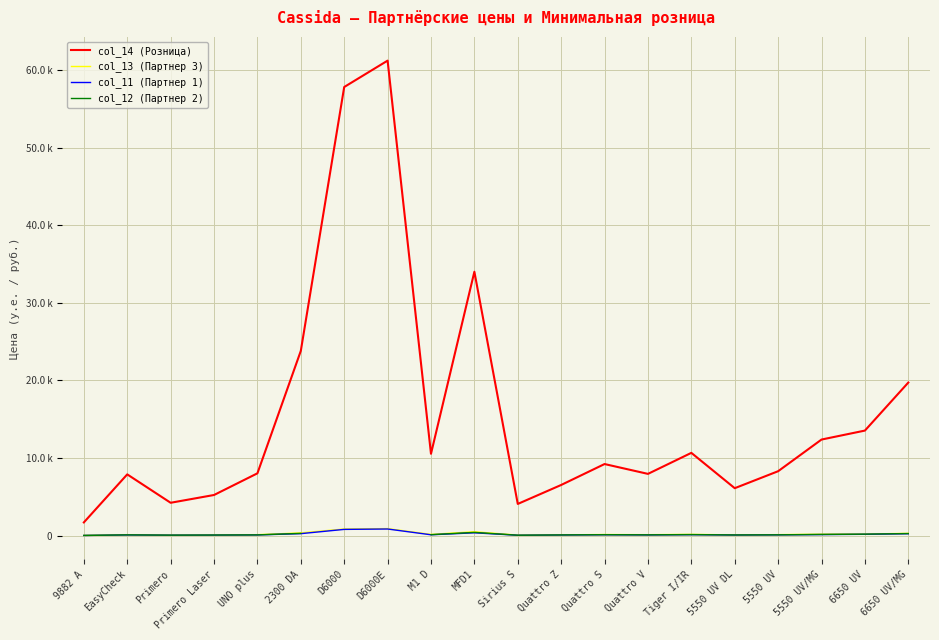

What position from the left is 2300 DA?

6